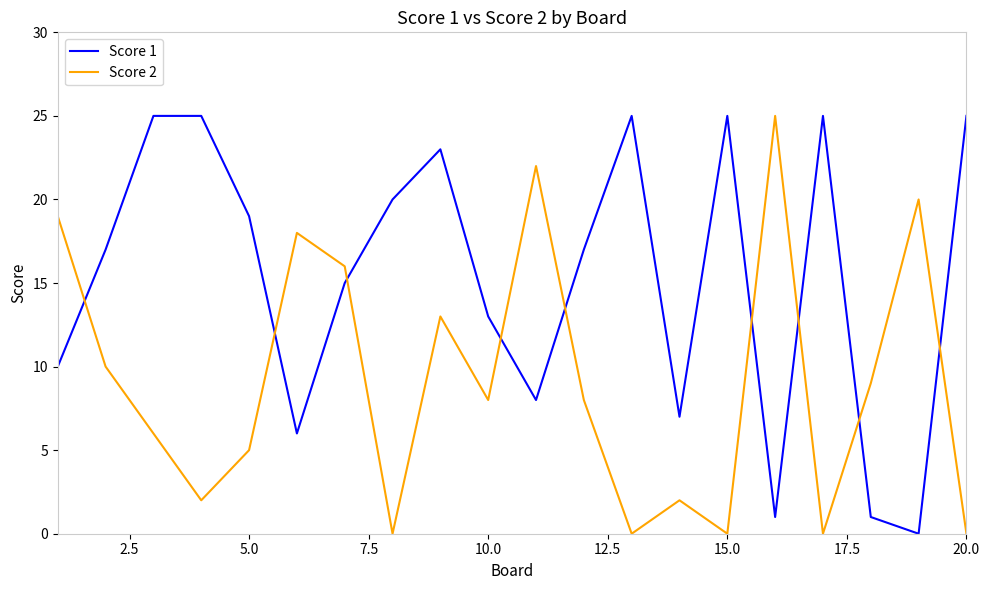

Which series has the largest total across all categories?

Score 1